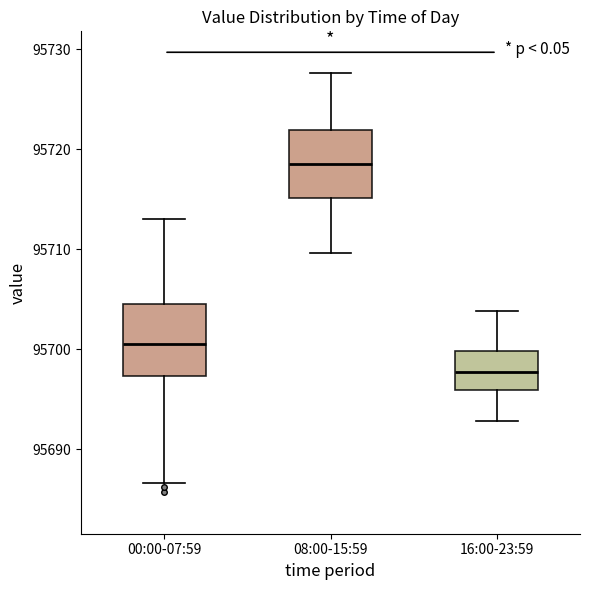

Which box's median line is the highest?

08:00-15:59